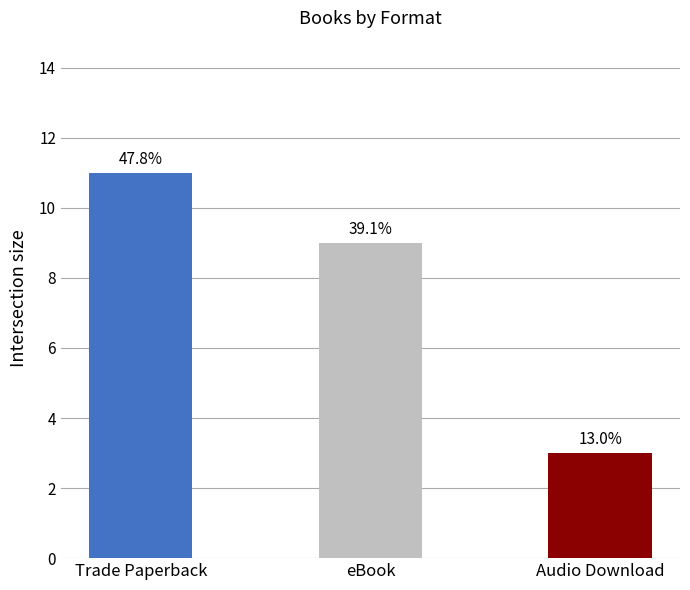

Does the chart contain stacked bars?

No